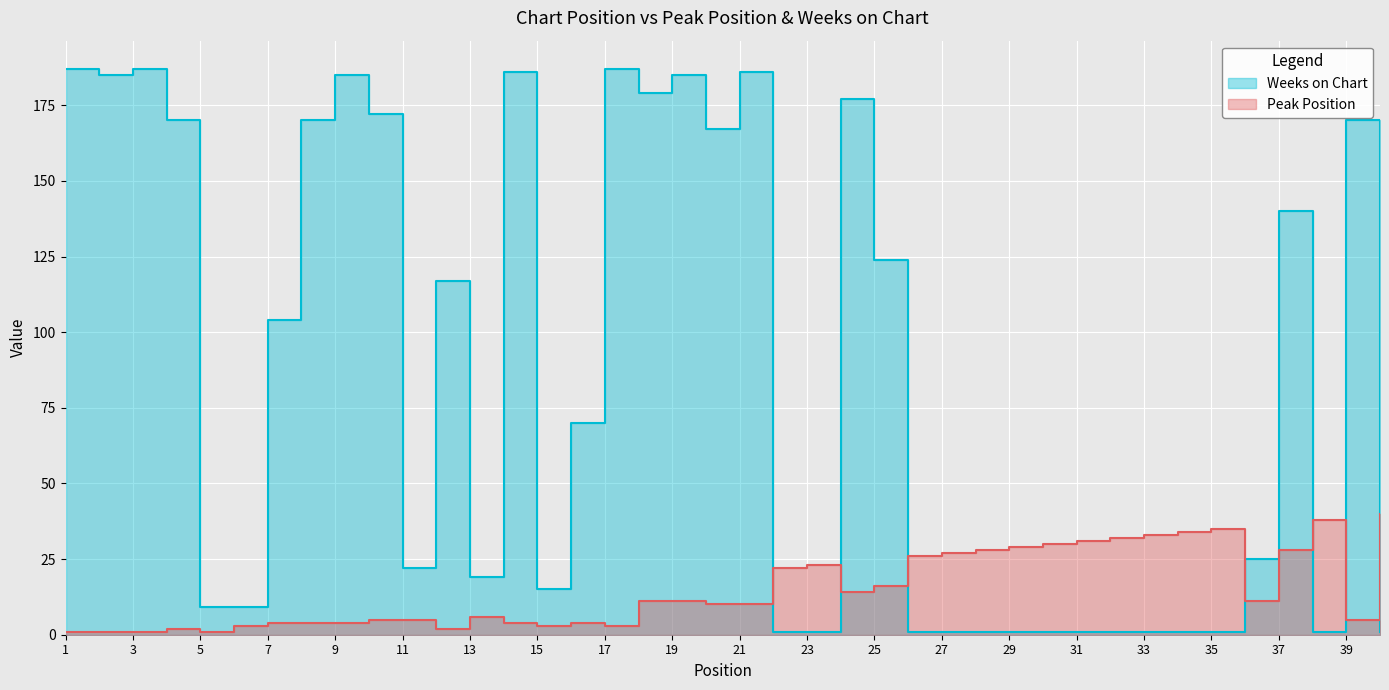

At which label does Weeks on Chart reach its peak?

1